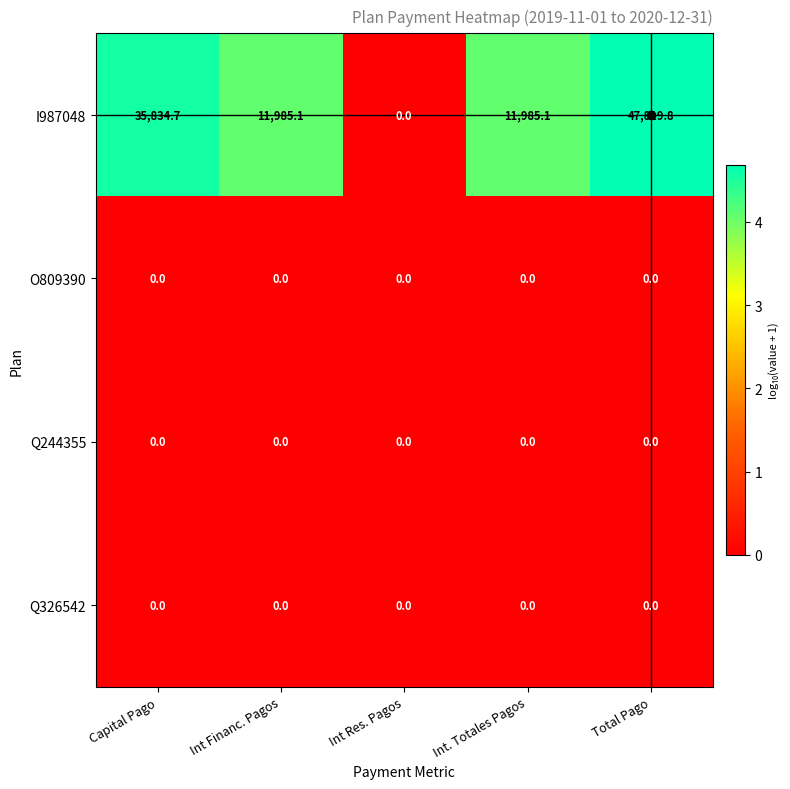

True or false: Q244355 has a value of 0.0 at Int. Totales Pagos.

True